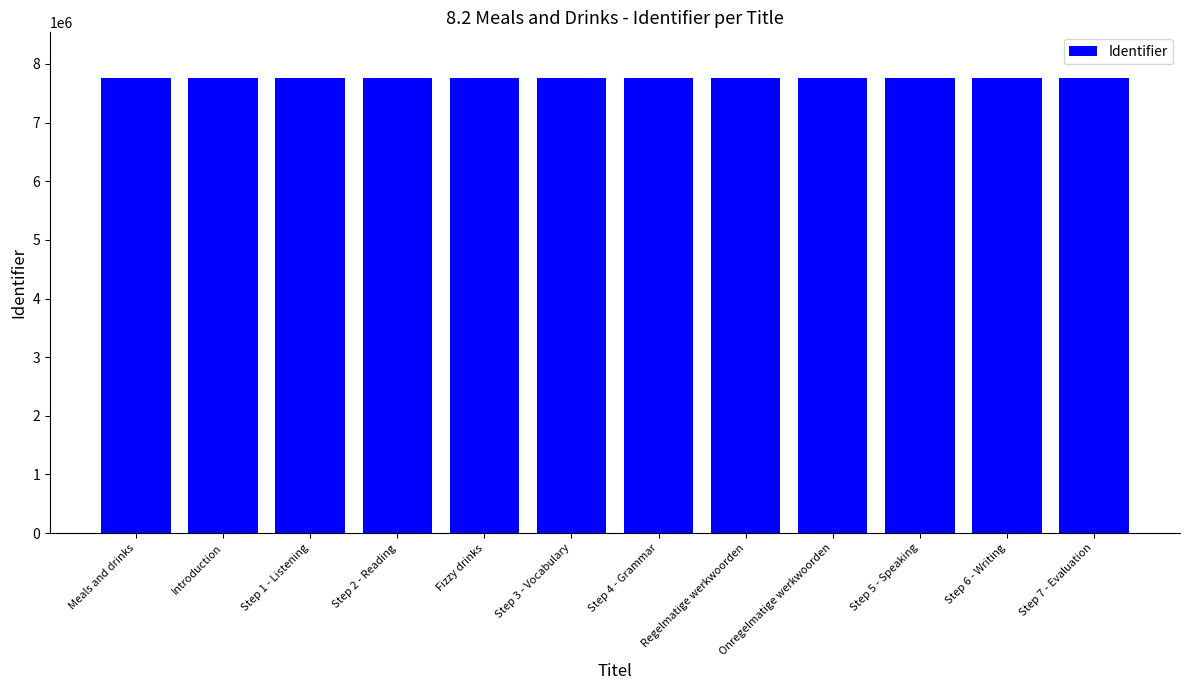

Is it true that the value at Step 3 - Vocabulary is 7763127?

True